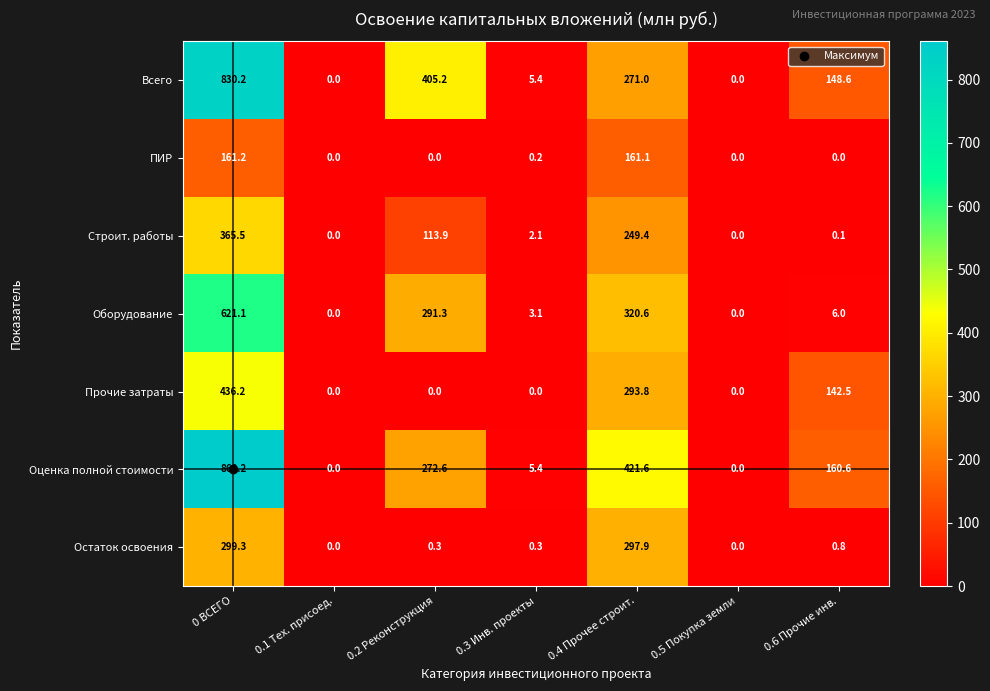

What is the total value across all series at 0.4 Прочее строит.?

2015.4